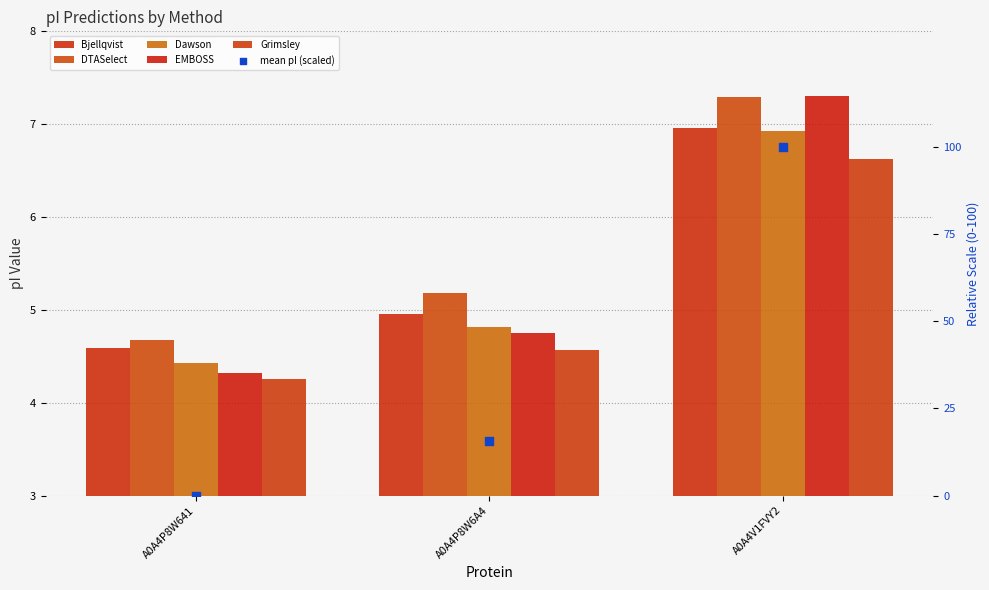

At how many categories does at least one series exceed 43?

1